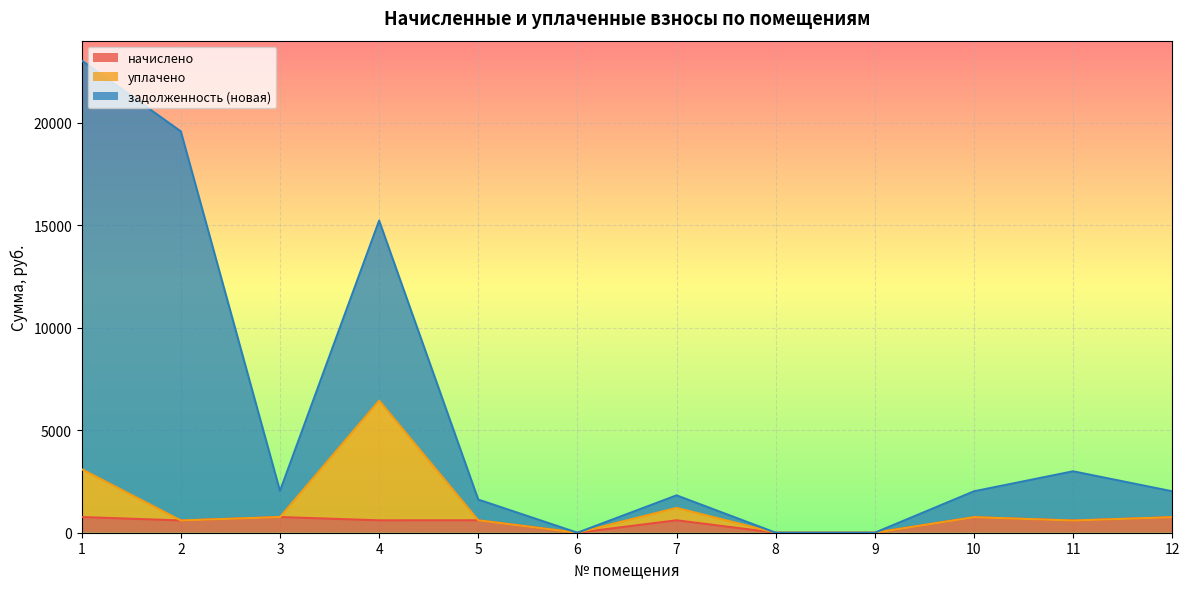

True or false: начислено and уплачено intersect in this chart.

False